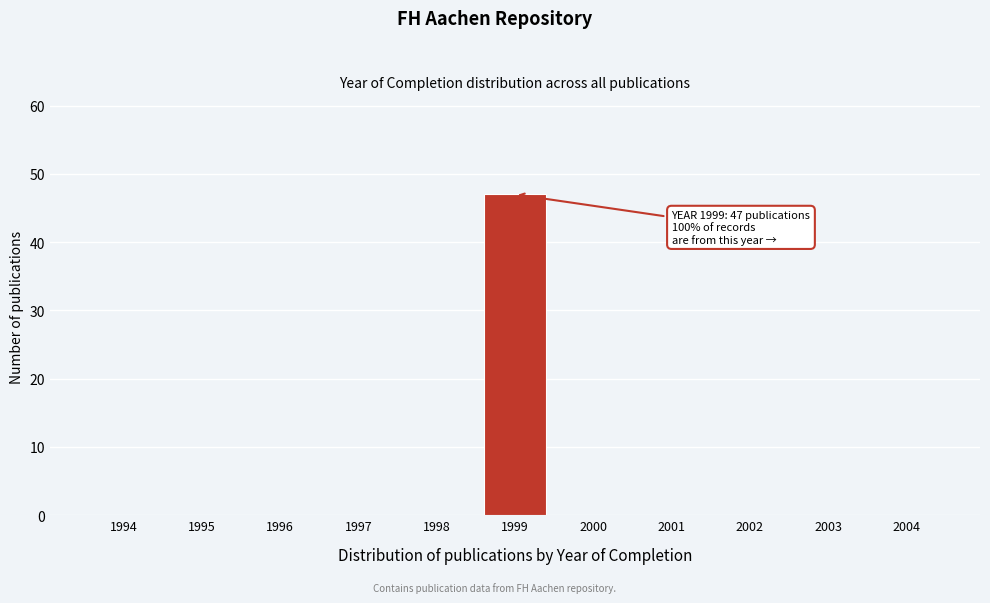

Reading right to left, extract all data points from this chart.

2004=0	2003=0	2002=0	2001=0	2000=0	1999=47	1998=0	1997=0	1996=0	1995=0	1994=0